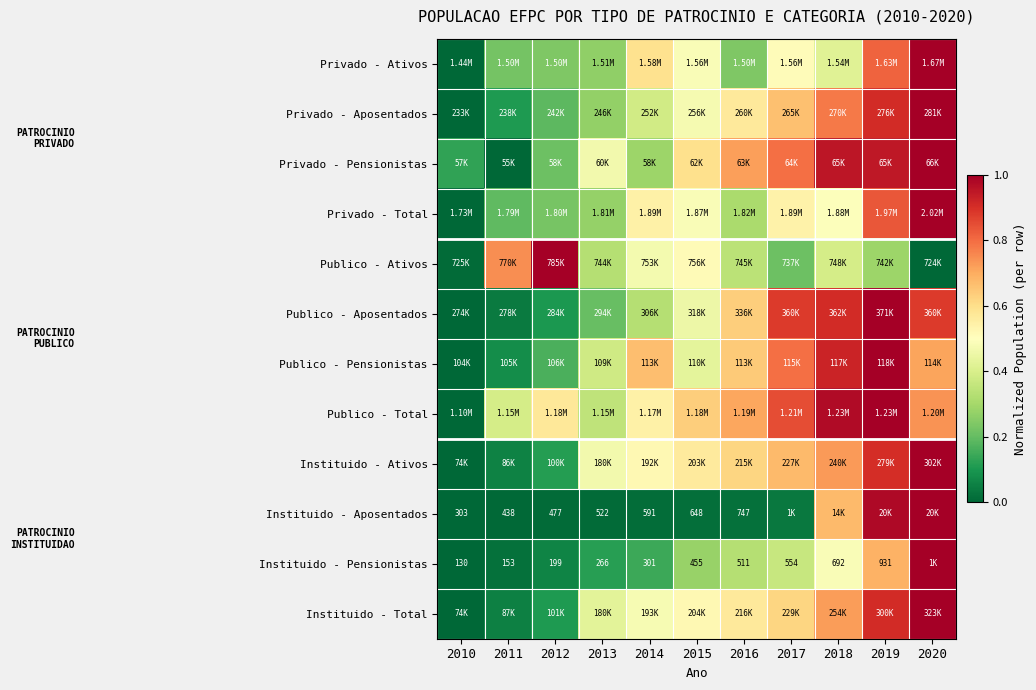

What is the difference between the Publico - Aposentados values at 2019 and 2013?

0.8